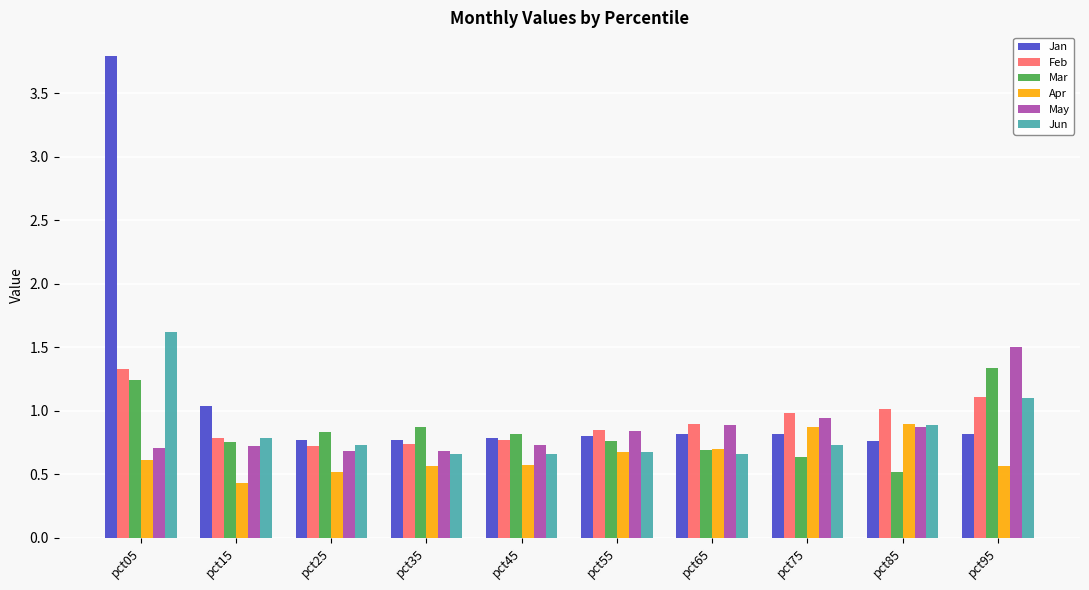

How many bars are there in total?

60